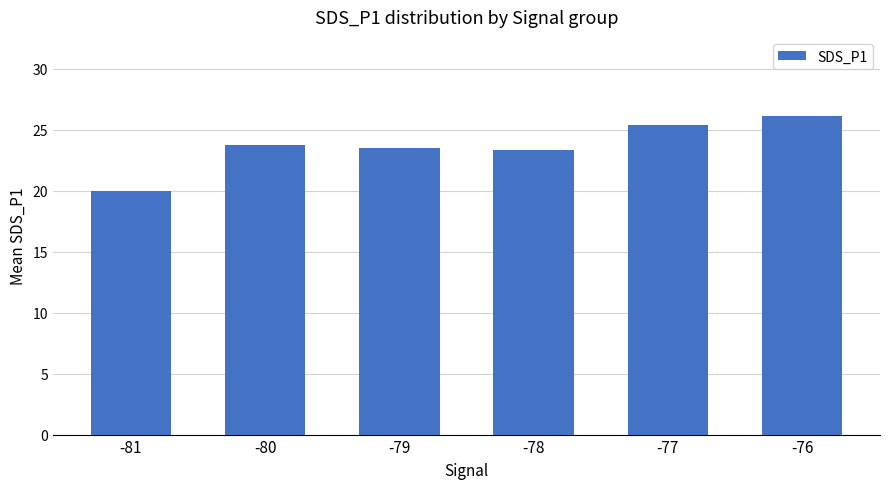

How many bars are there in total?

6